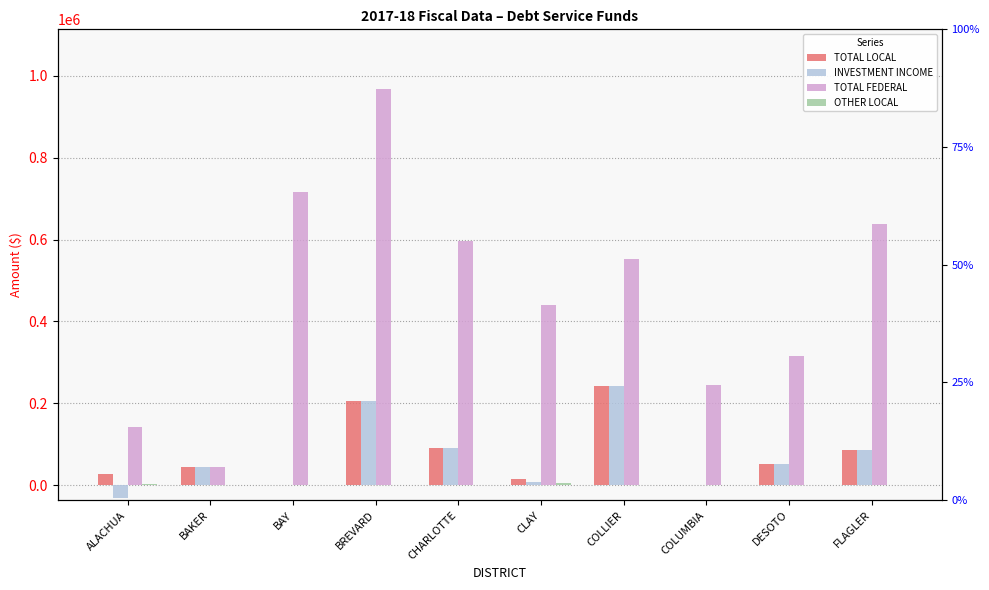

Which series has the largest range (max minus min)?

TOTAL FEDERAL